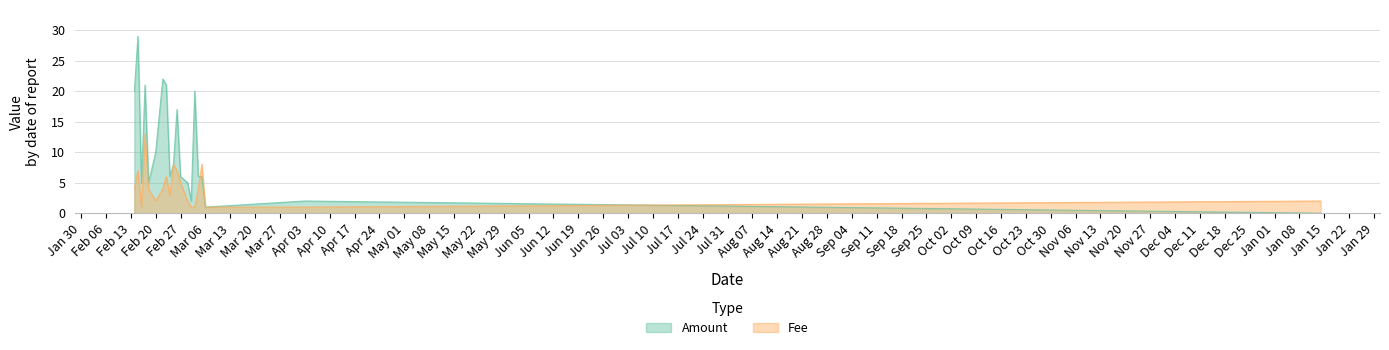

Rank the series by their maximum value, from lowest to highest.

Fee, Amount